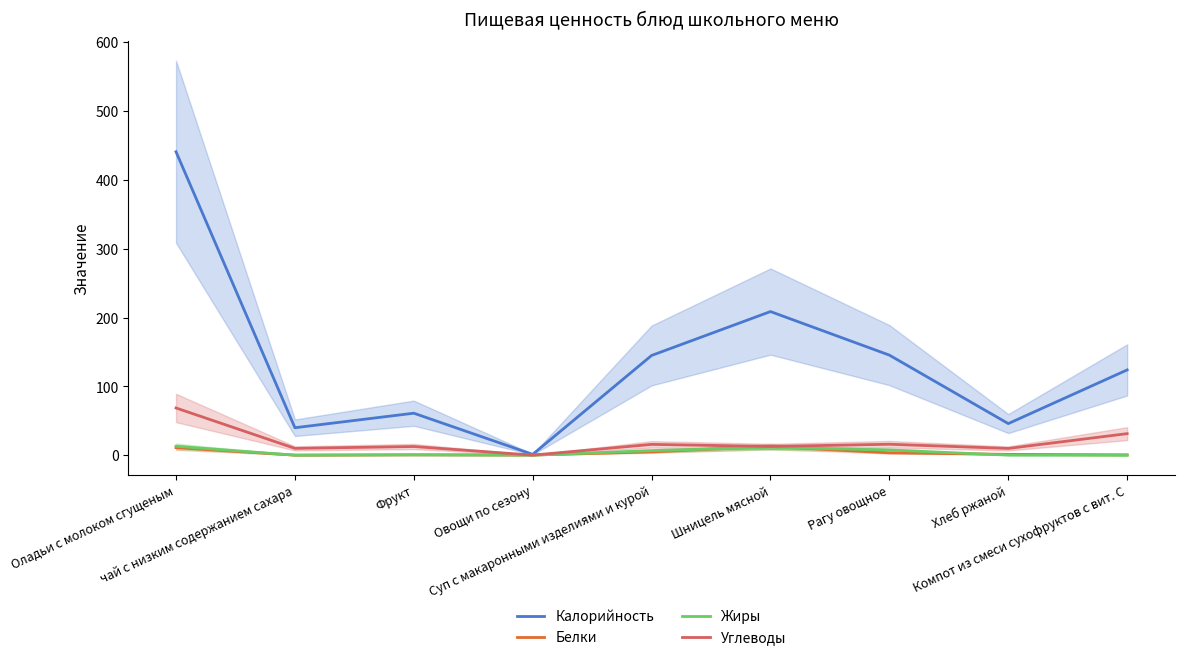

Is it true that Белки equals 2.3 at Суп с макаронными изделиями и курой?

False